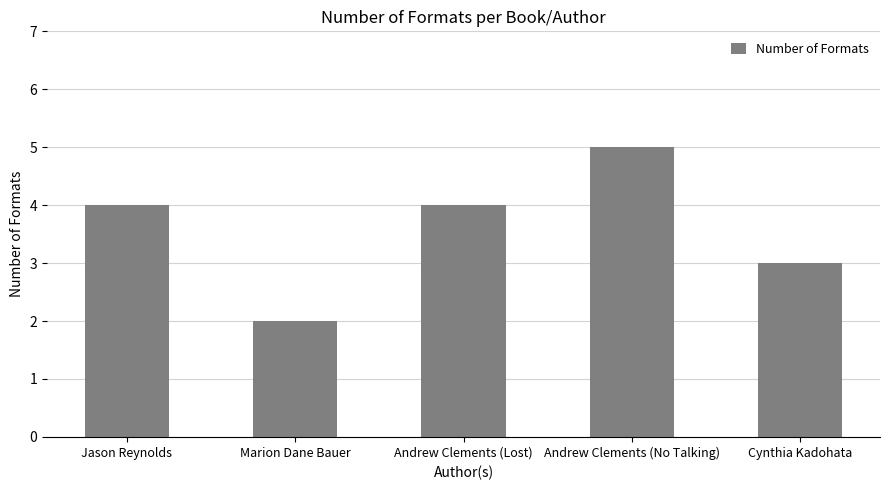

What is the difference between the maximum and second lowest values?

2